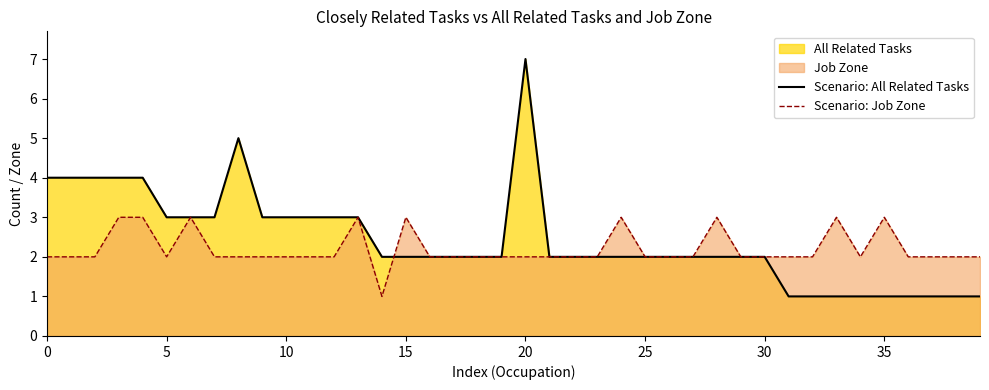

What value does the Scenario: All Related Tasks series have at 16?

2